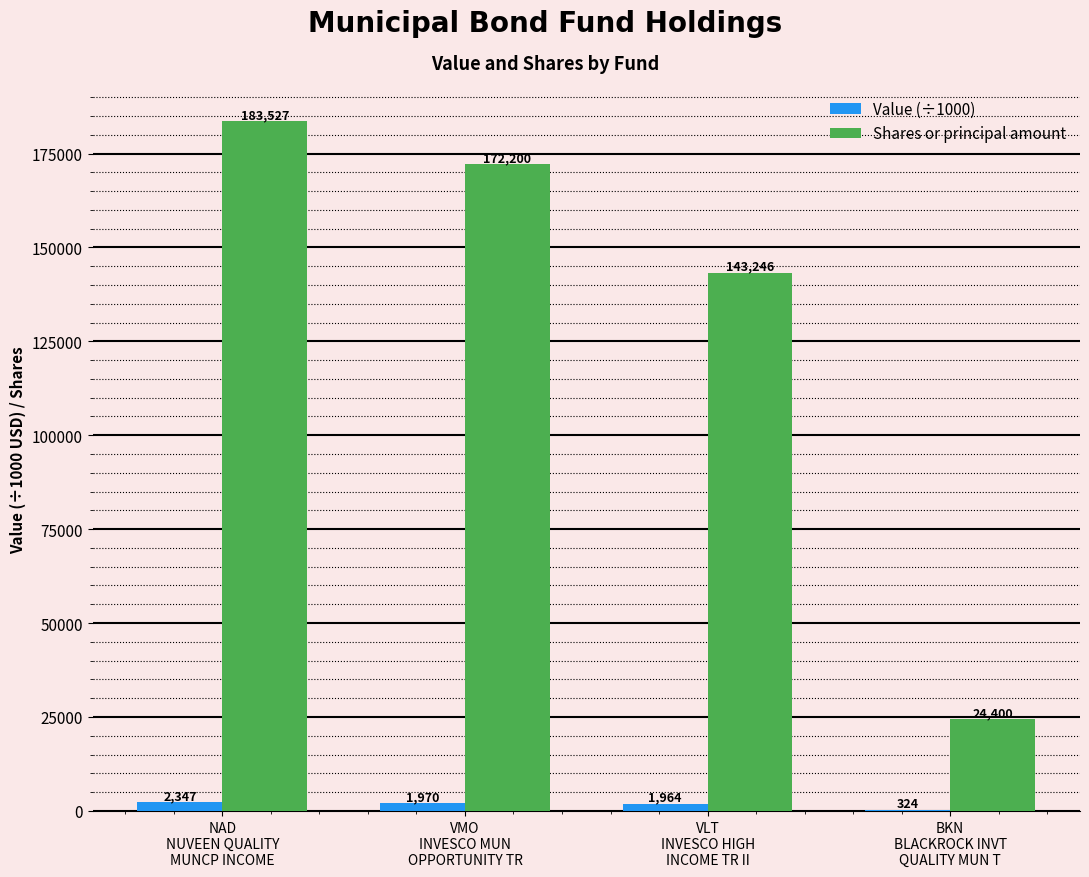

Which series has the widest spread of values?

Shares or principal amount